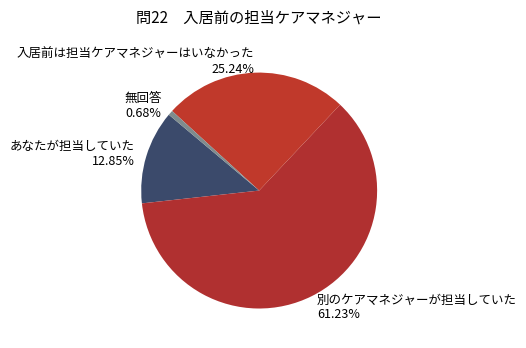

Which slice represents more than half of the pie?

別のケアマネジャーが担当していた